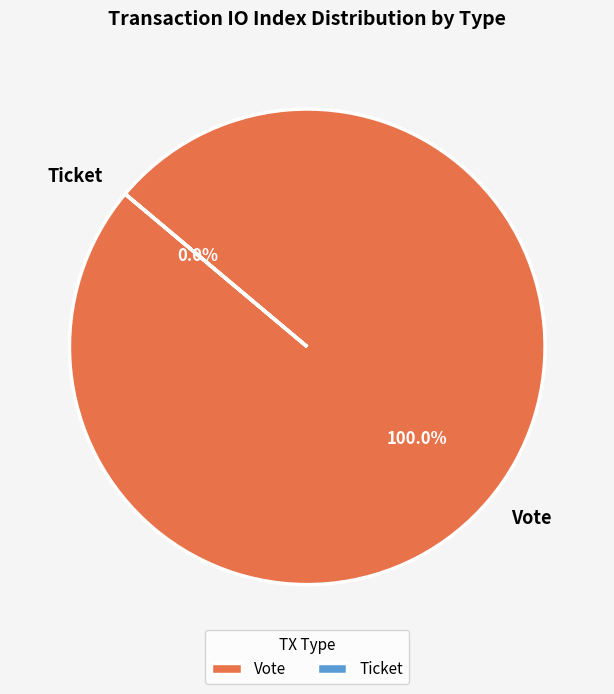

Is it true that Ticket is 6% of the pie?

False